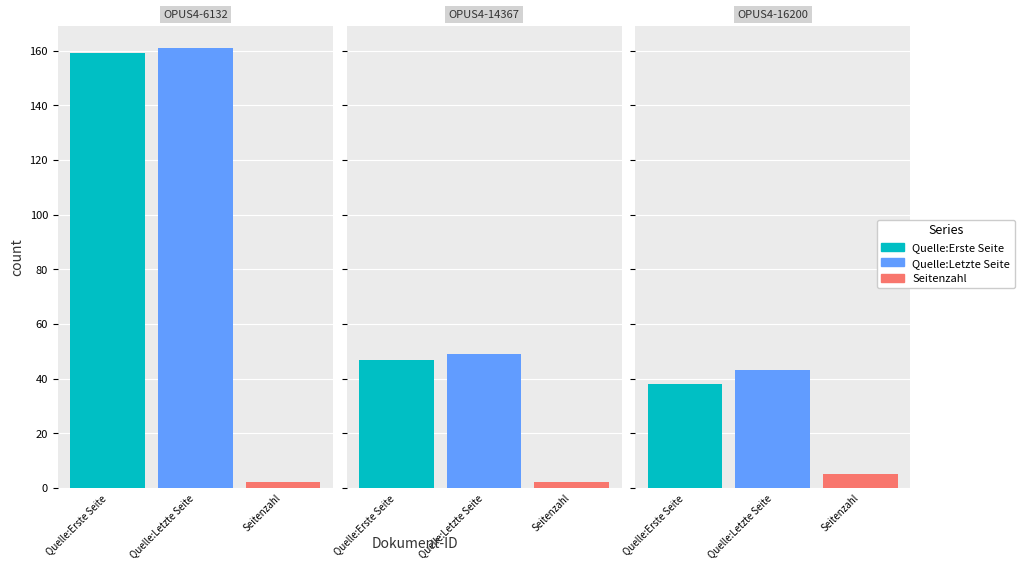

Count the Seitenzahl values in the range 2 to 5.

3